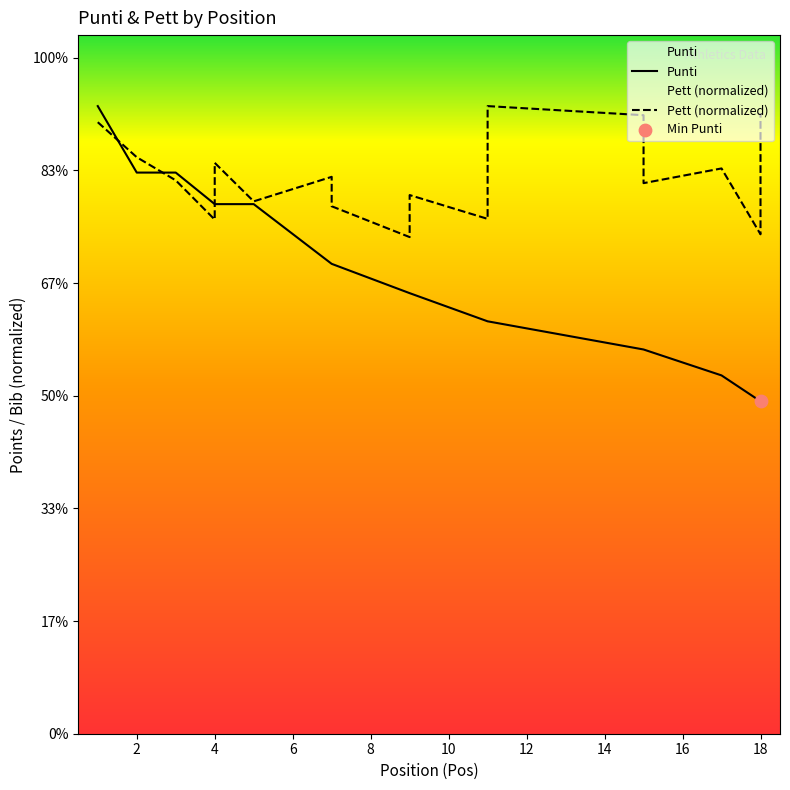

What are all the series names shown in the legend?

Punti, Pett